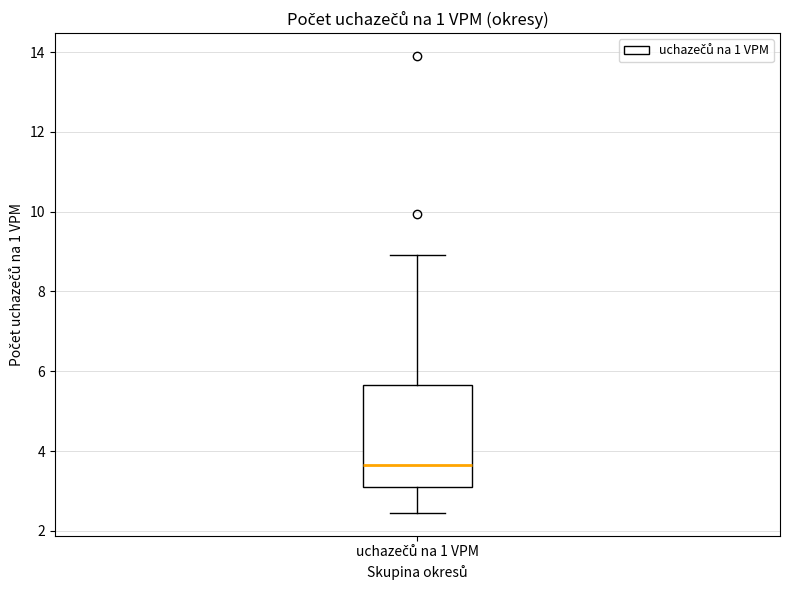

Where is the upper edge of the box for uchazečů na 1 VPM on the y-axis? The values are not printed on the chart, so give them approximately, as read against the axis.

5.6